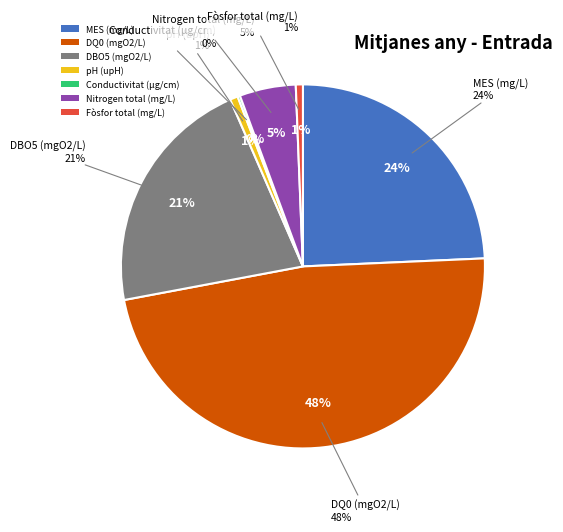

Is there a majority slice in this chart?

No